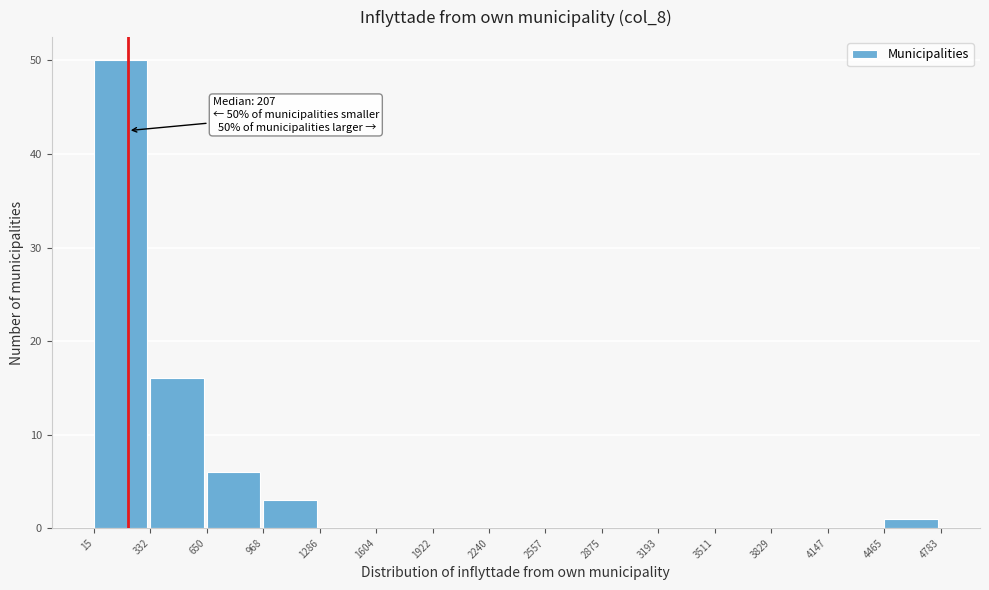

Over which range of the x-axis is the bar tallest?

15 to 332